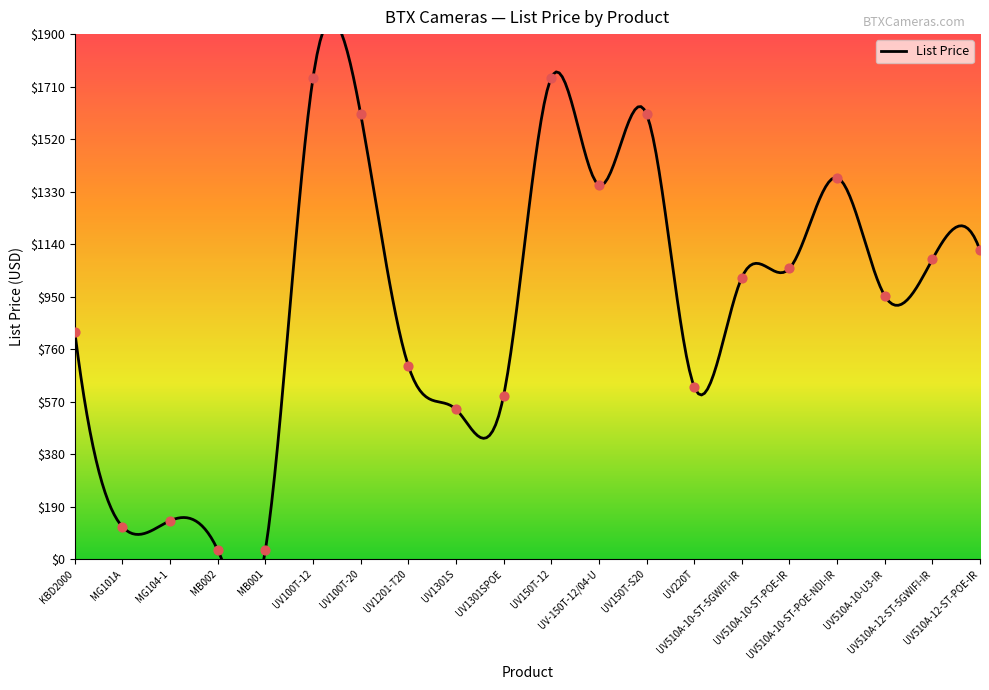

Which has a higher value, UV220T or MB001?

UV220T